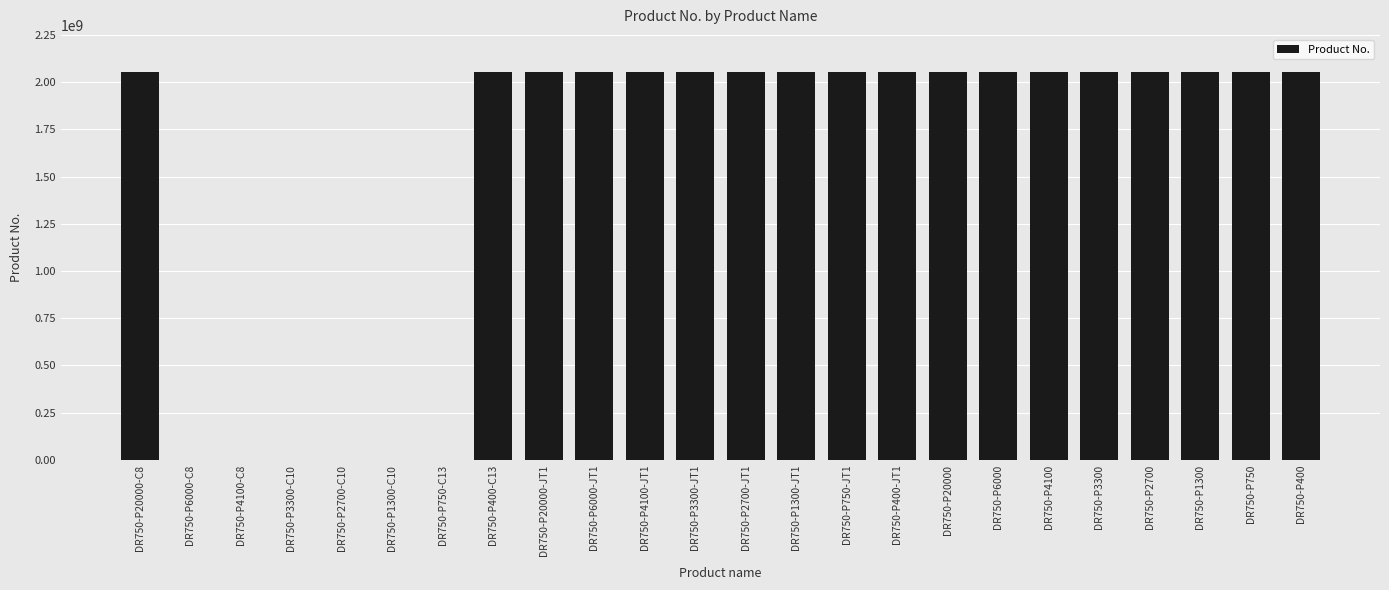

Count the number of data series in this chart.

1